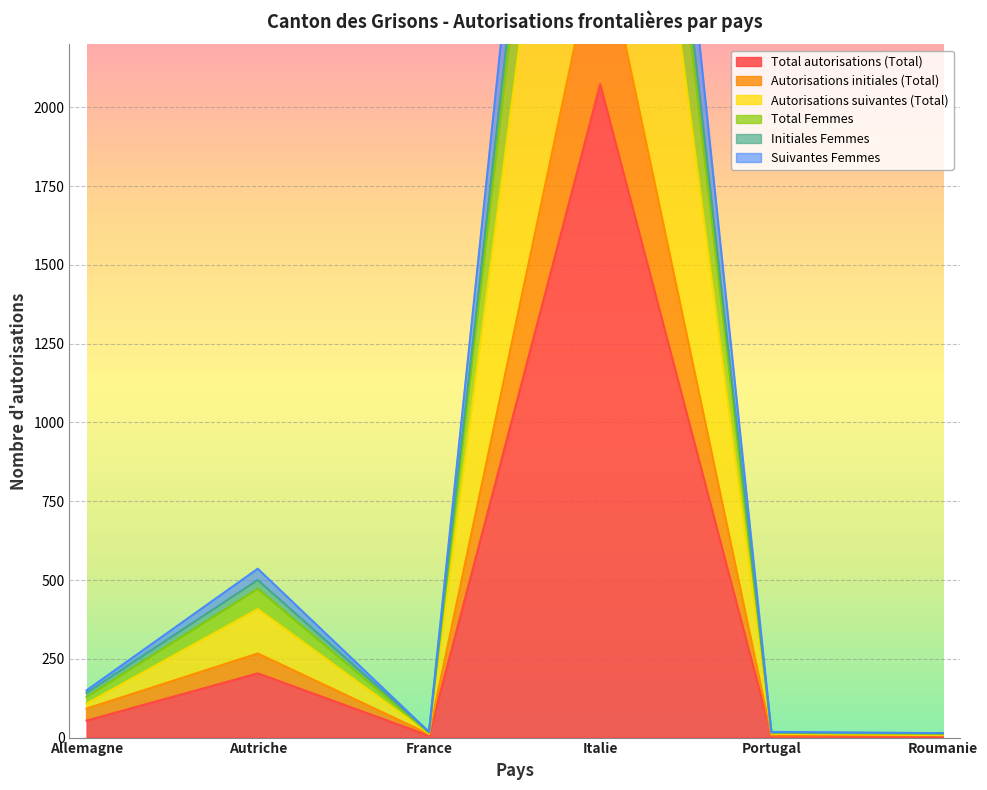

At how many categories does at least one series exceed 1011?

1